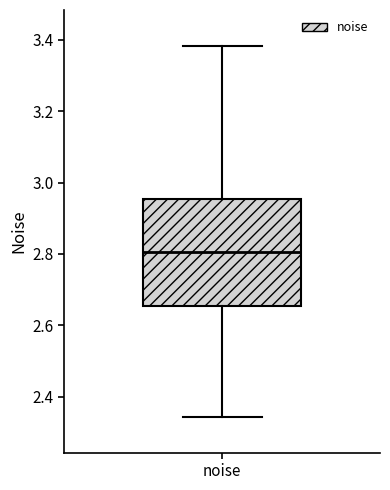

Transcribe this box plot: give where the median line is, the range the box spans, and where the two whiskers end, as read against the y-axis. The values are not printed on the chart, so give them approximately, as read against the axis.

median 2.80, box 2.66 to 2.96, whiskers 2.34 to 3.38